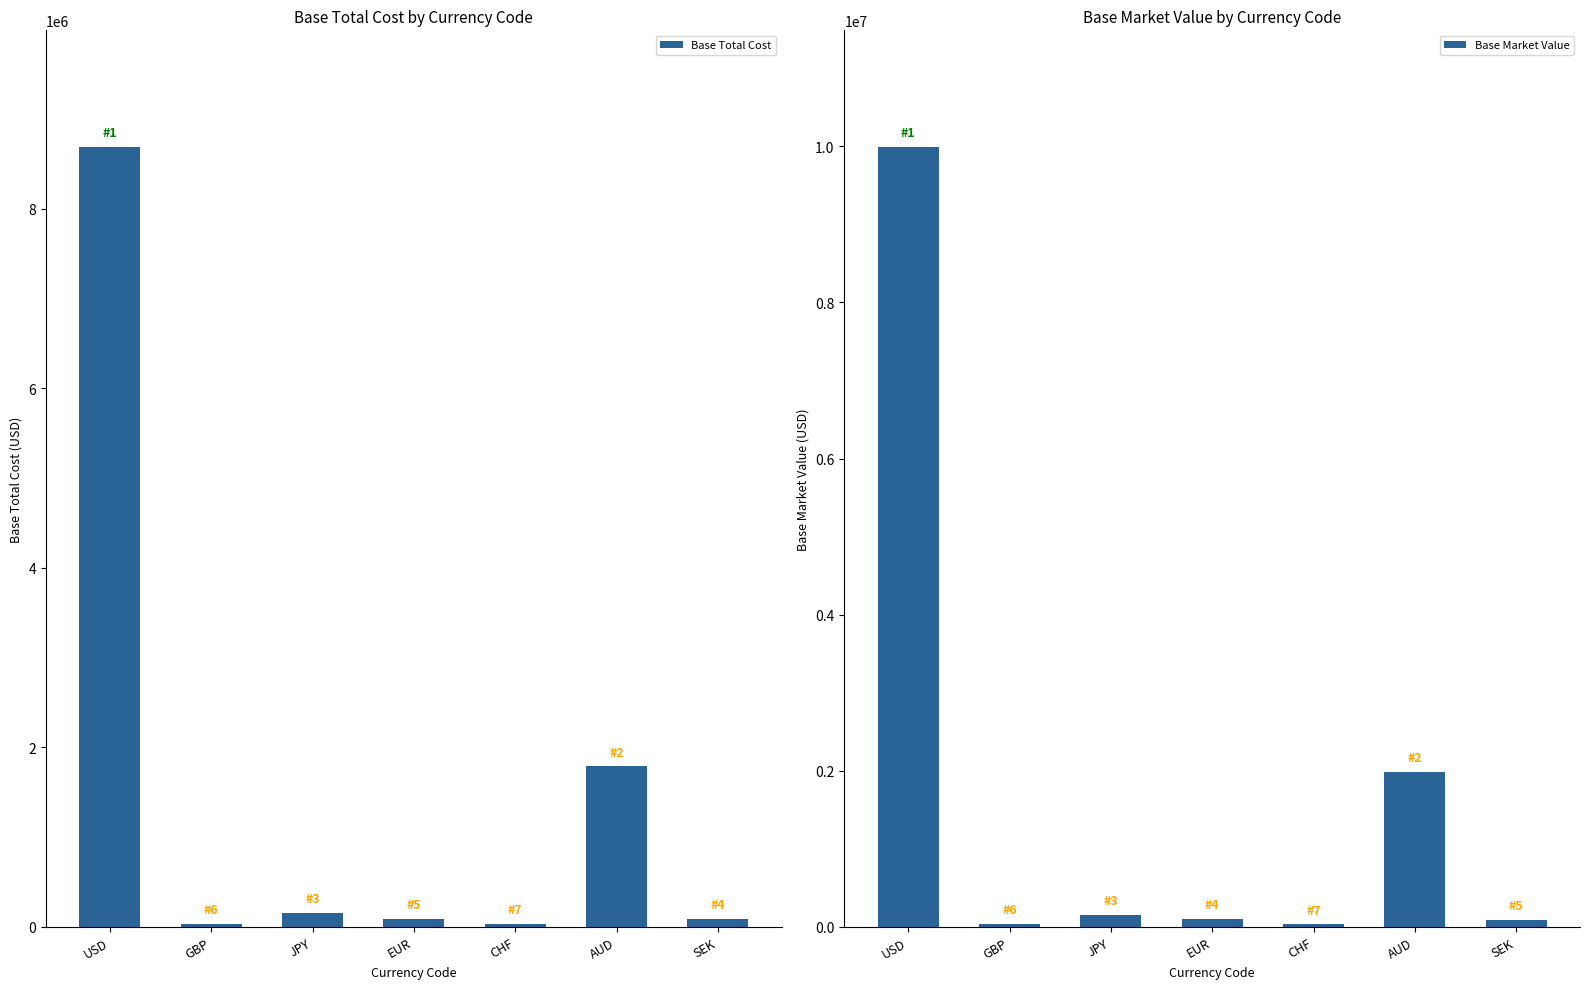

True or false: Base Market Value has a value of 157287.3 at JPY.

True